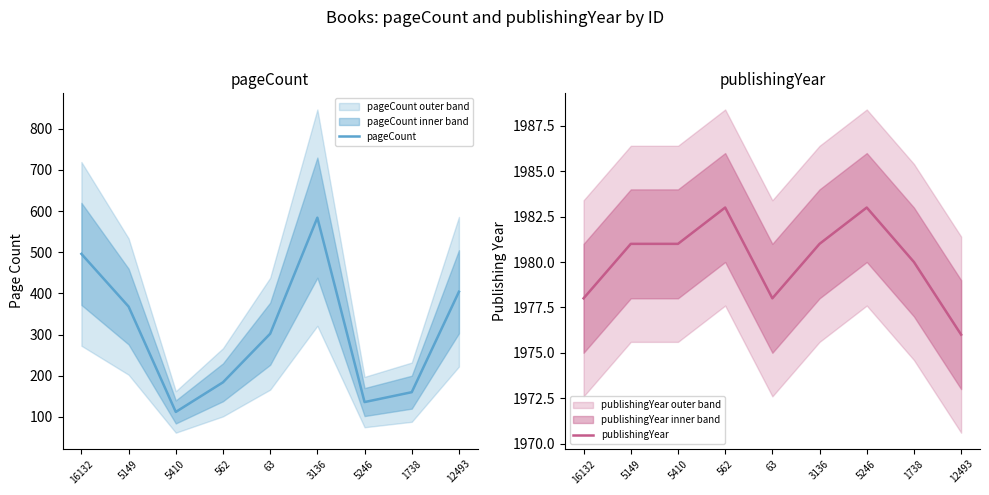

What position from the right is 3136?

4